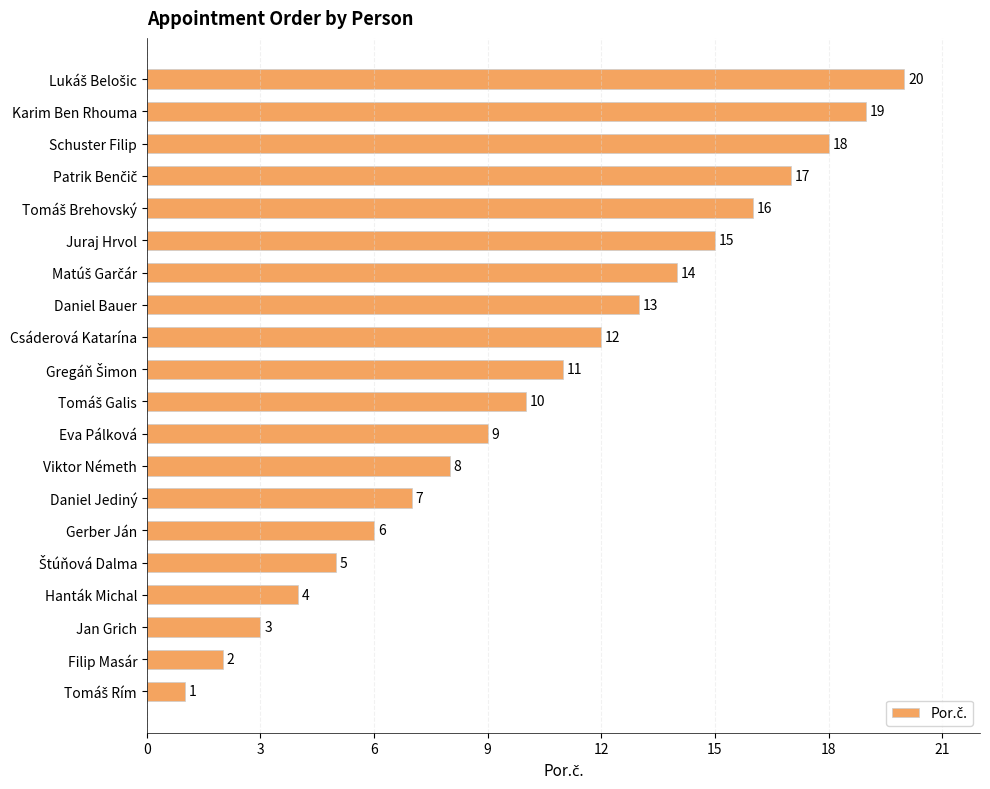

True or false: the data shows 2 at Filip Masár.

True